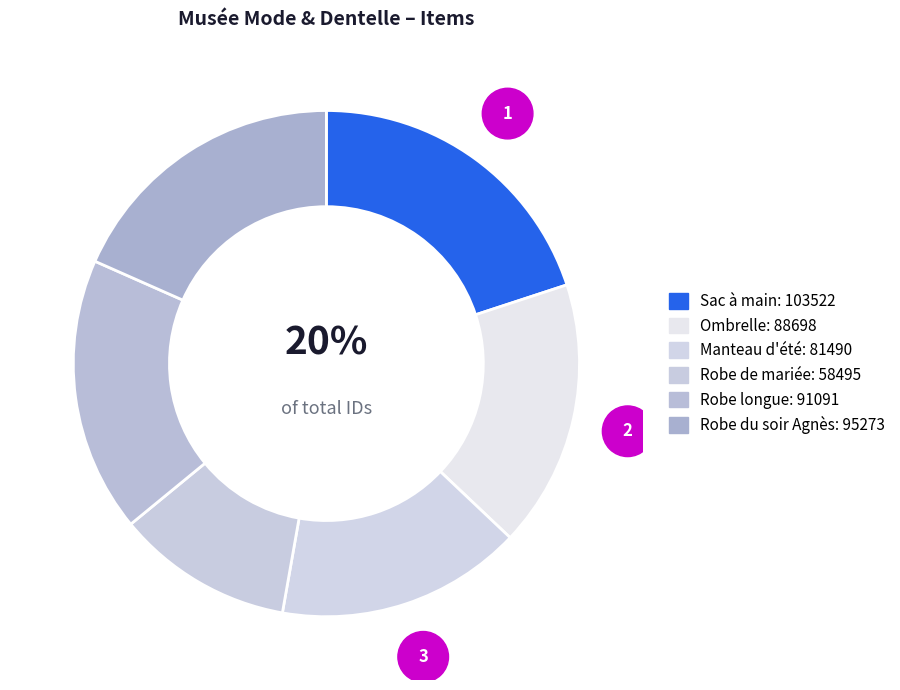

Does Robe du soir Agnès represent more than half of the total?

No